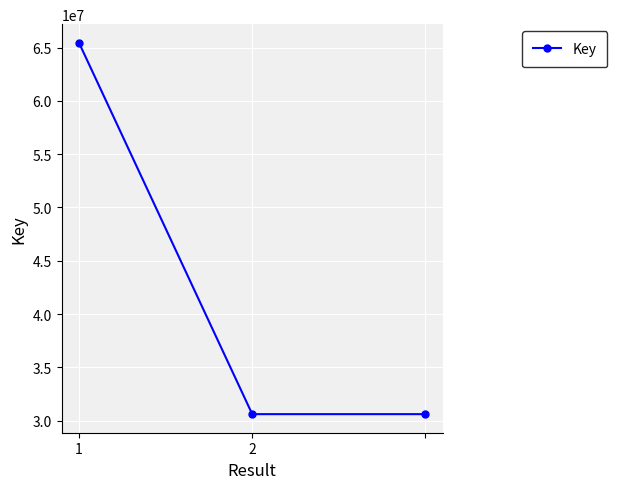

How many lines are shown in the chart?

1